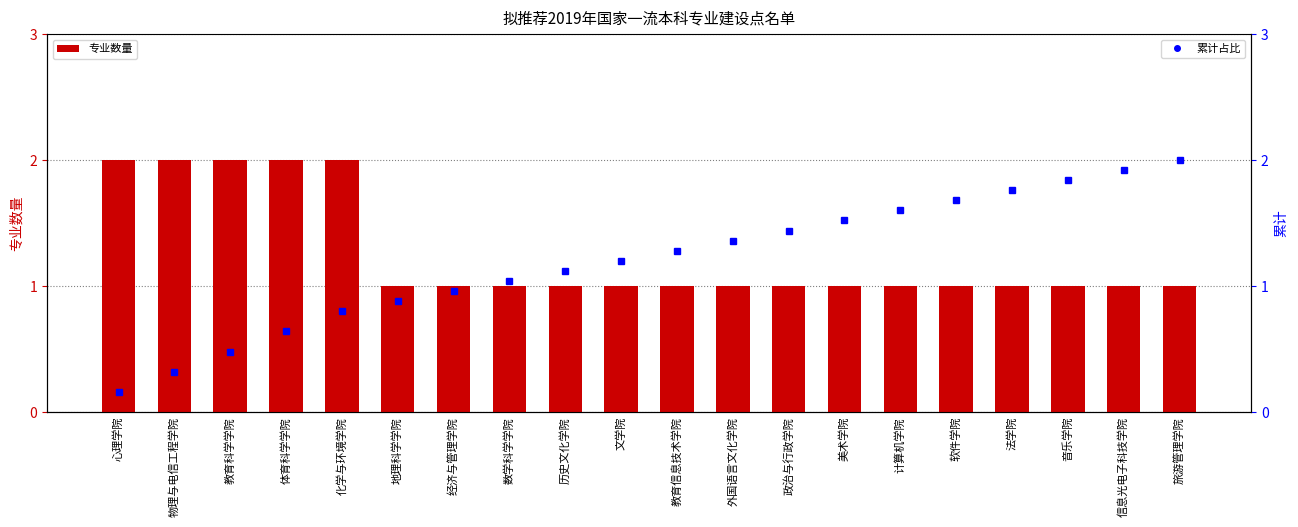

At which label does 专业数量 reach its minimum?

地理科学学院